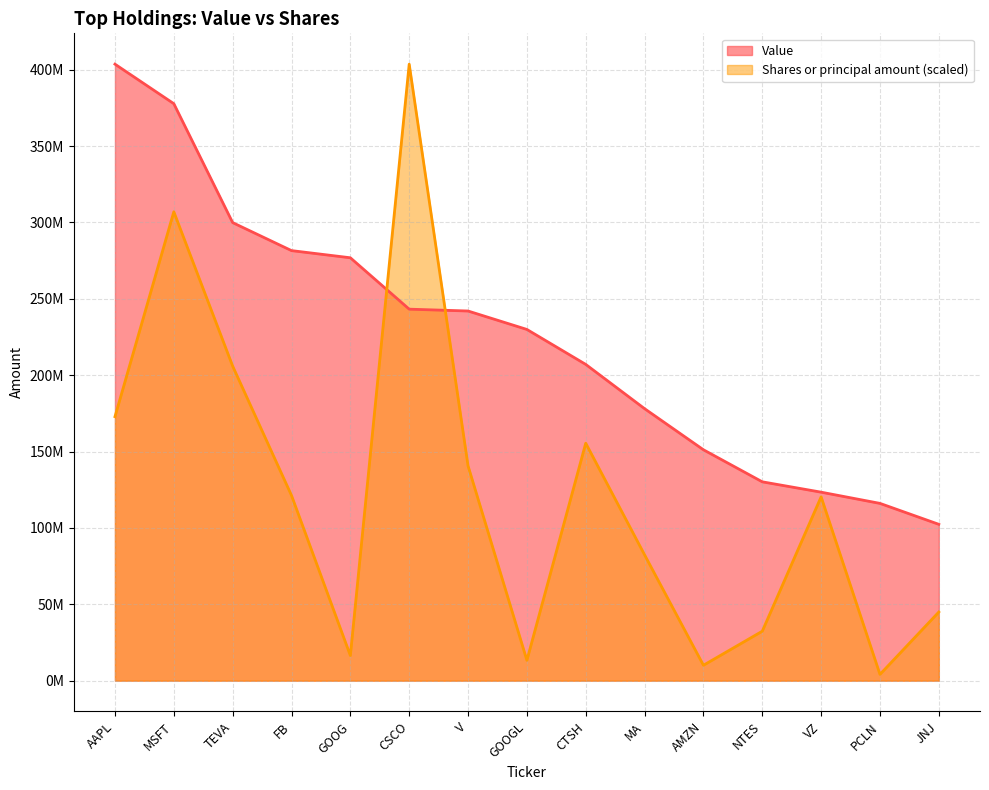

What is the difference between the second highest and second lowest values in the Shares or principal amount series?

296921378.6